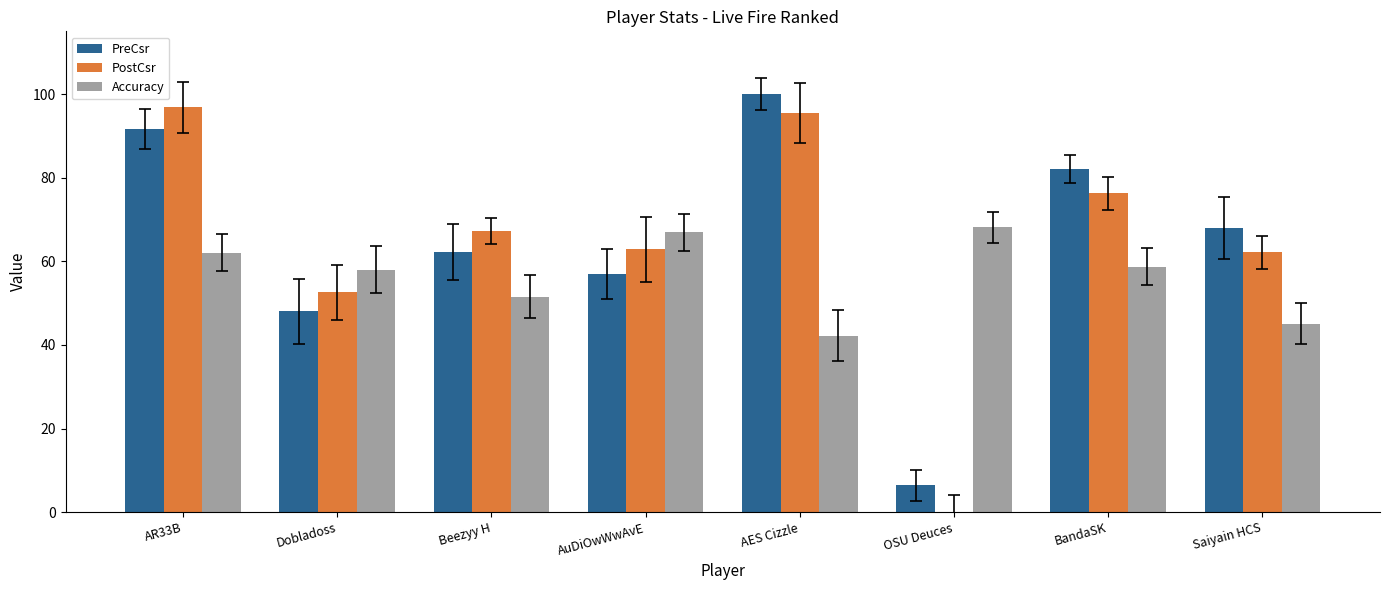

What is the sum of all PostCsr values?

513.5